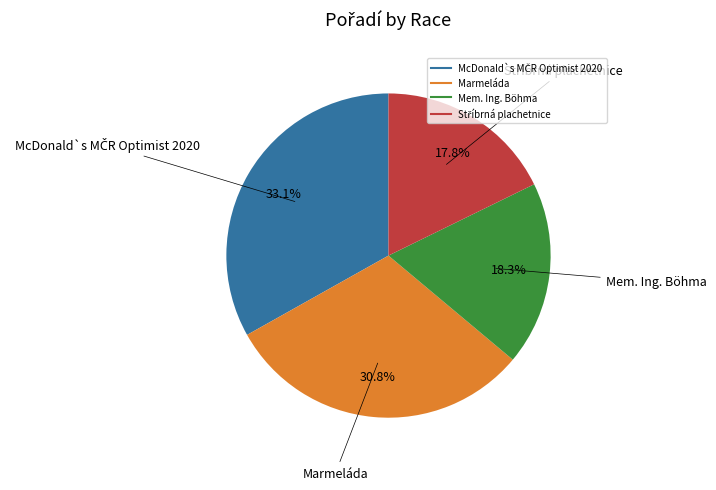

True or false: Mem. Ing. Böhma accounts for 18% of the total.

True